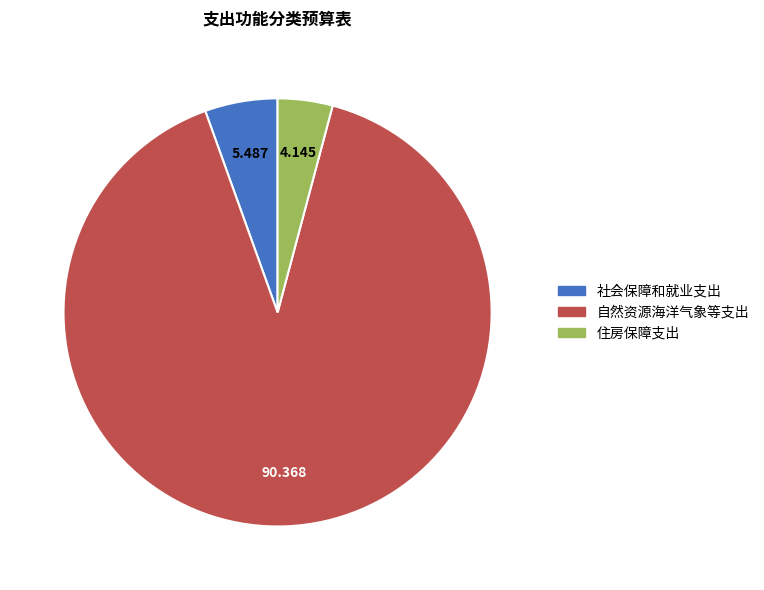

What is the ratio of the value at 社会保障和就业支出 to the value at 住房保障支出?

1.3